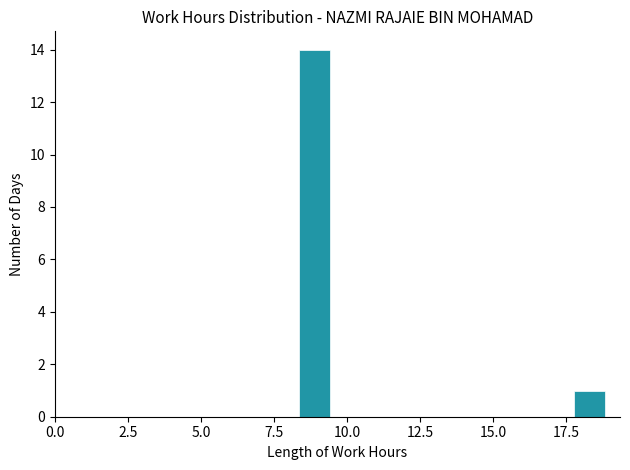

Read against the x-axis, roughly where is the centre of the tallest bar?

9.0